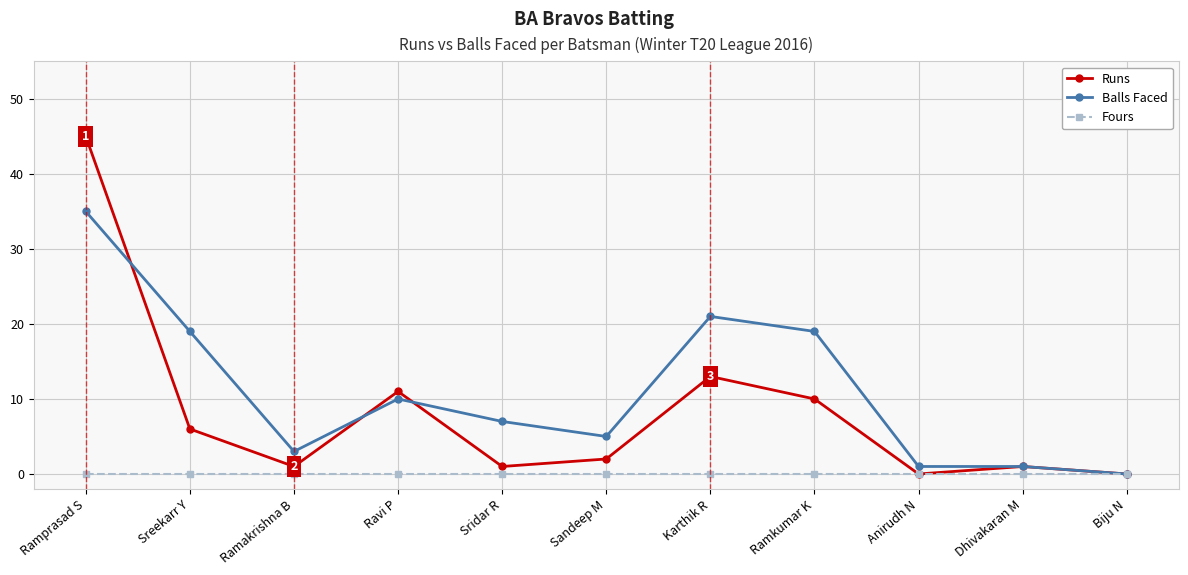

How many series are shown in this chart?

3